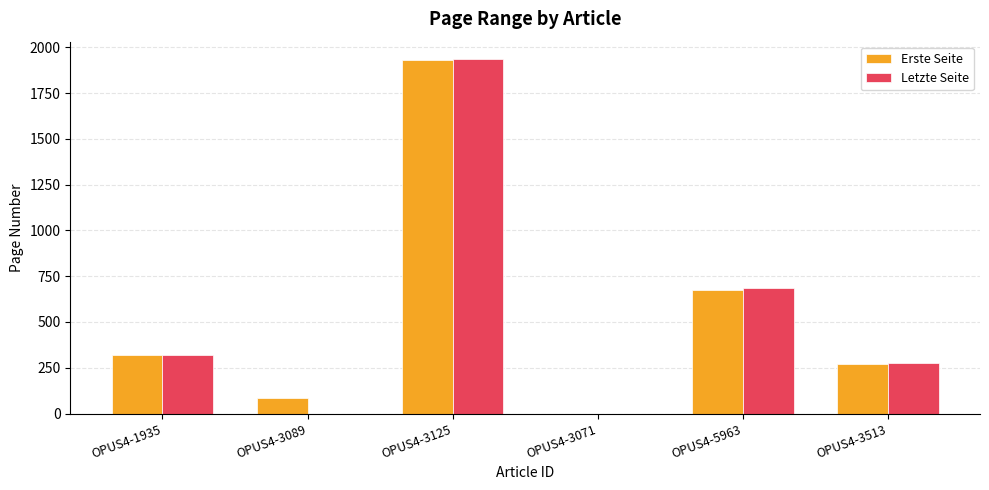

What is the sum of the Letzte Seite values at OPUS4-1935 and OPUS4-3125?

2253